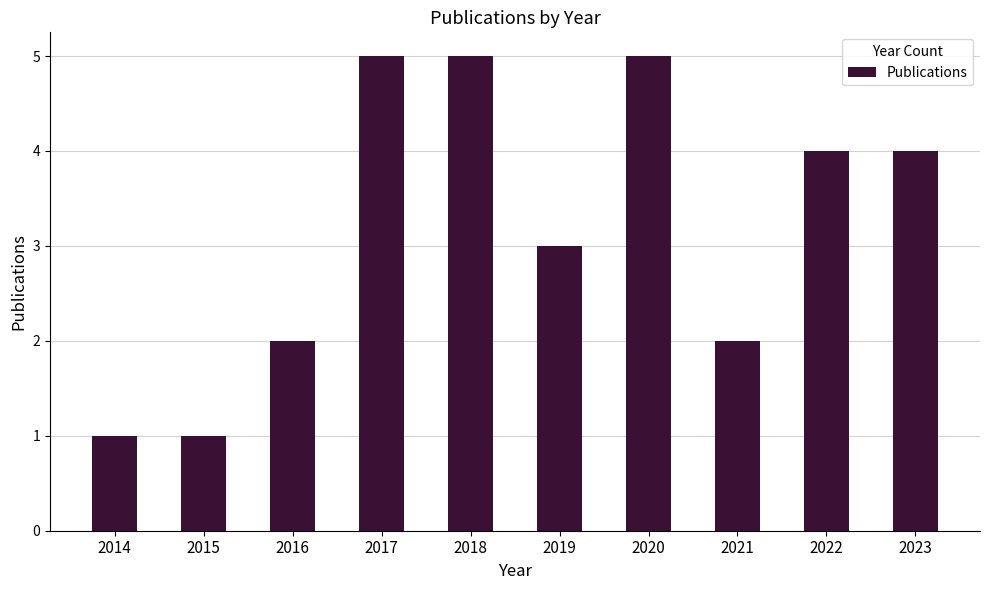

What is the change in value from 2015 to 2022?

+3